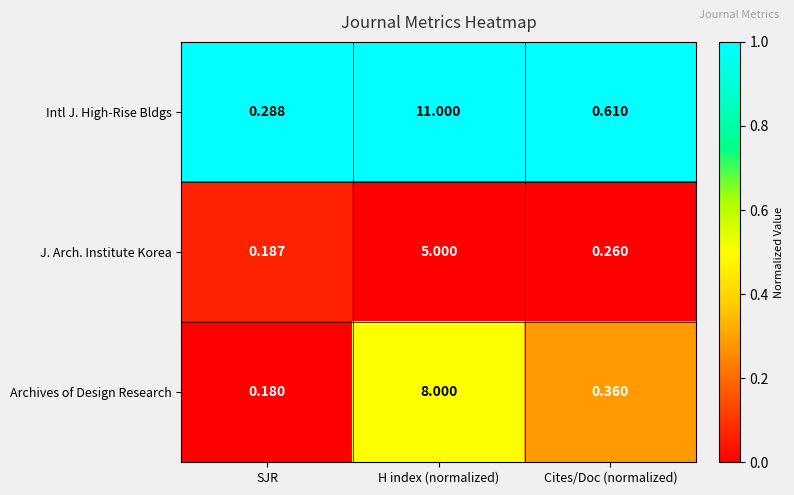

Which label corresponds to the largest value in the chart?

H index (normalized)